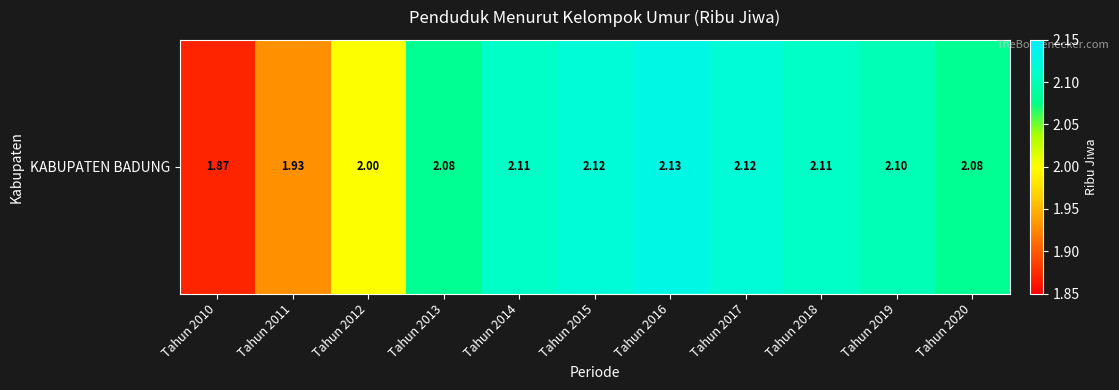

Which label corresponds to the smallest value in the chart?

Tahun 2010